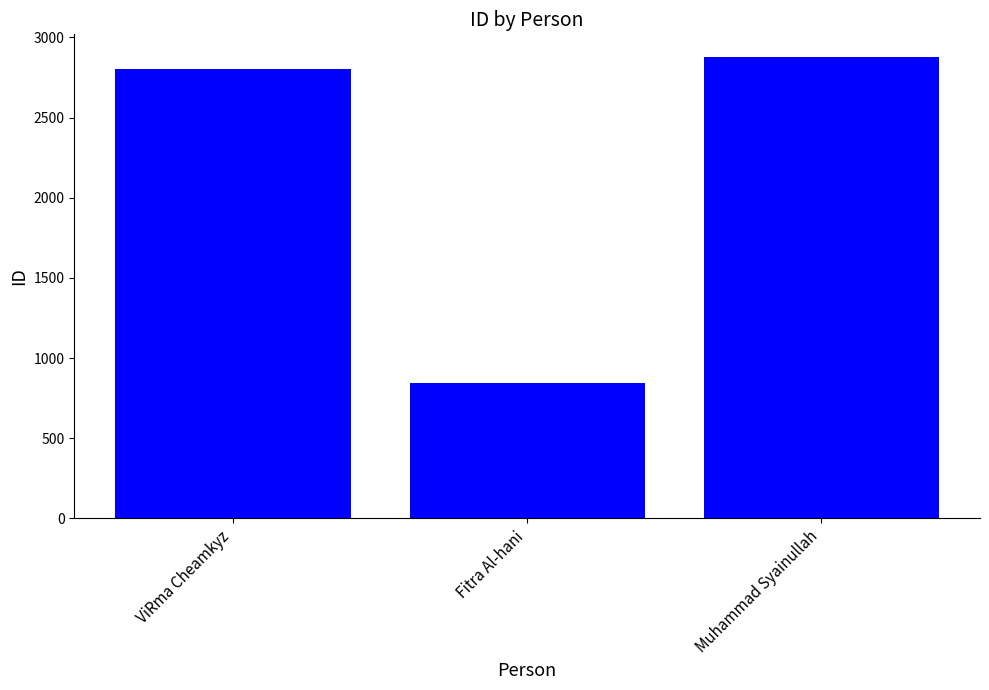

How many series are shown in this chart?

1